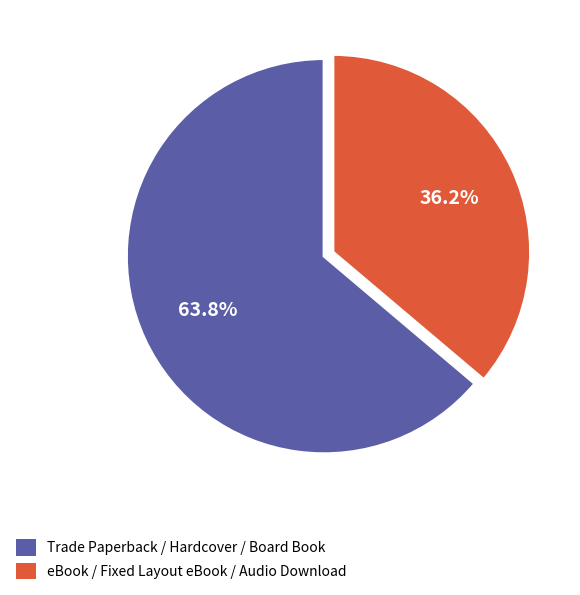

What percentage do eBook / Fixed Layout eBook / Audio Download and Trade Paperback / Hardcover / Board Book together represent?

100.0%